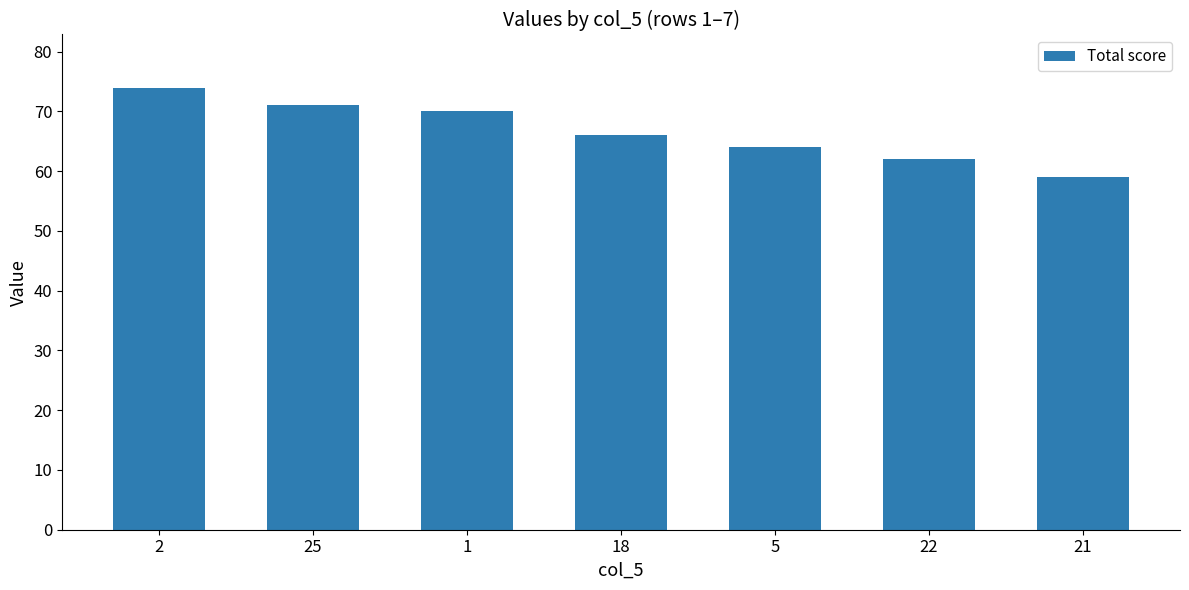

Reading left to right, transcribe all the data shown in this chart.

2=74	25=71	1=70	18=66	5=64	22=62	21=59